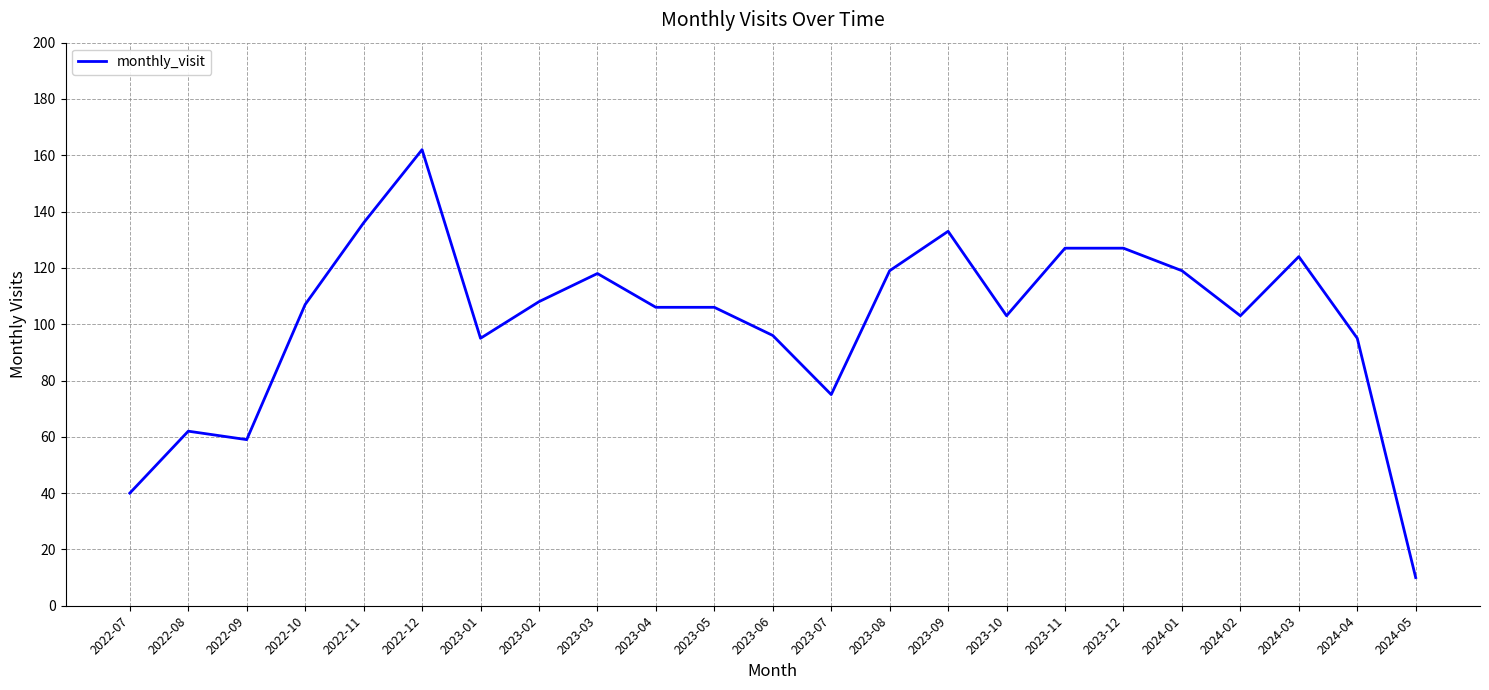

What value does the data have at 2022-12, to the nearest 10?

160